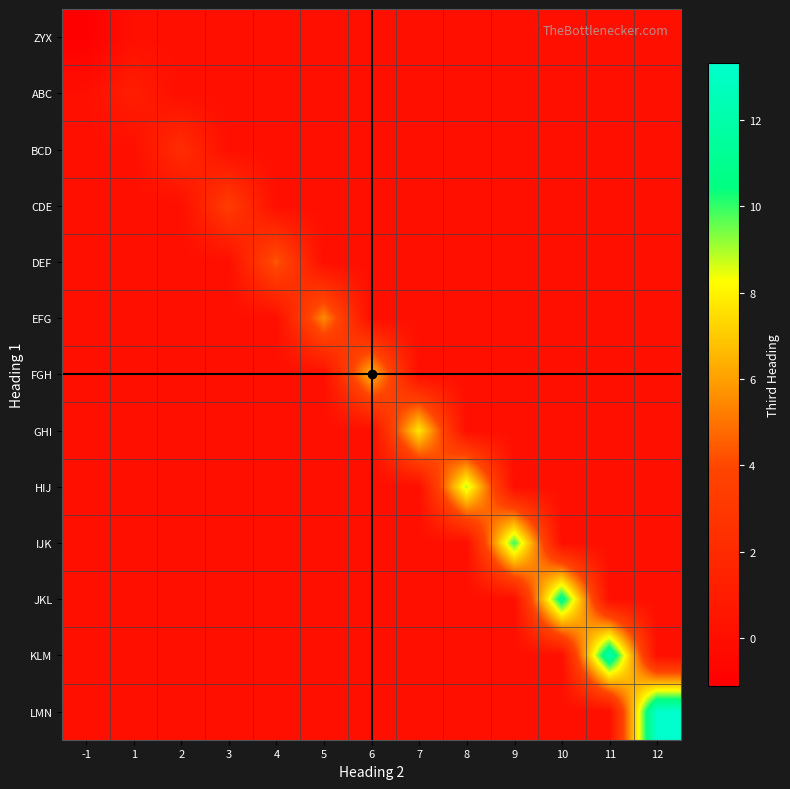

At which category is the sum across all series the highest?

12